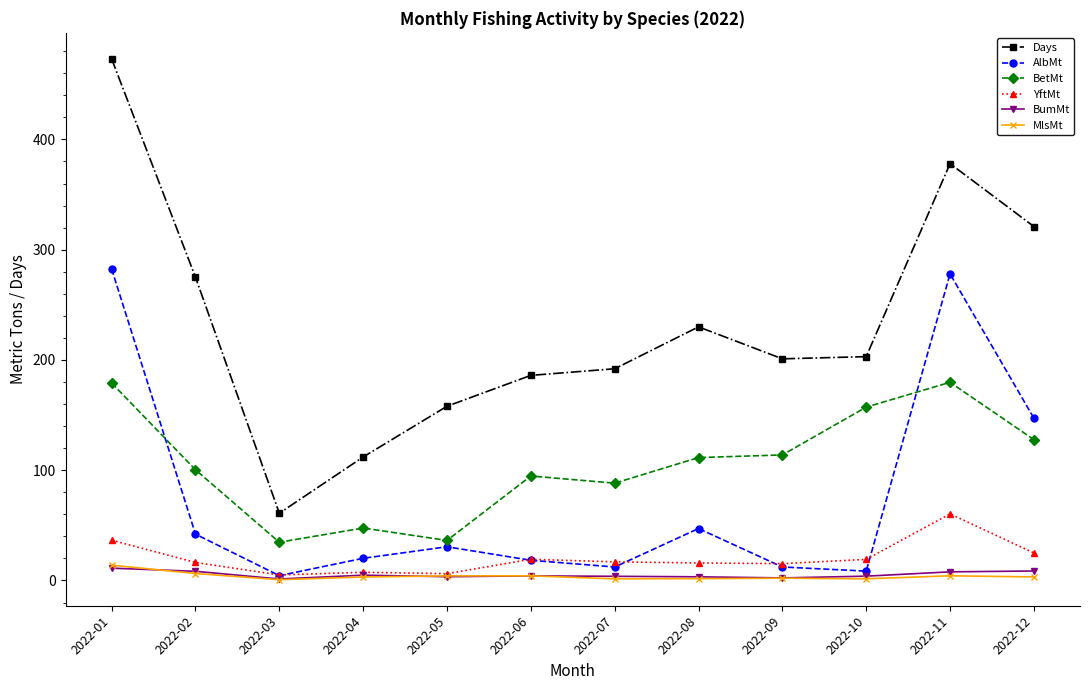

At how many categories does at least one series exceed 403?

1